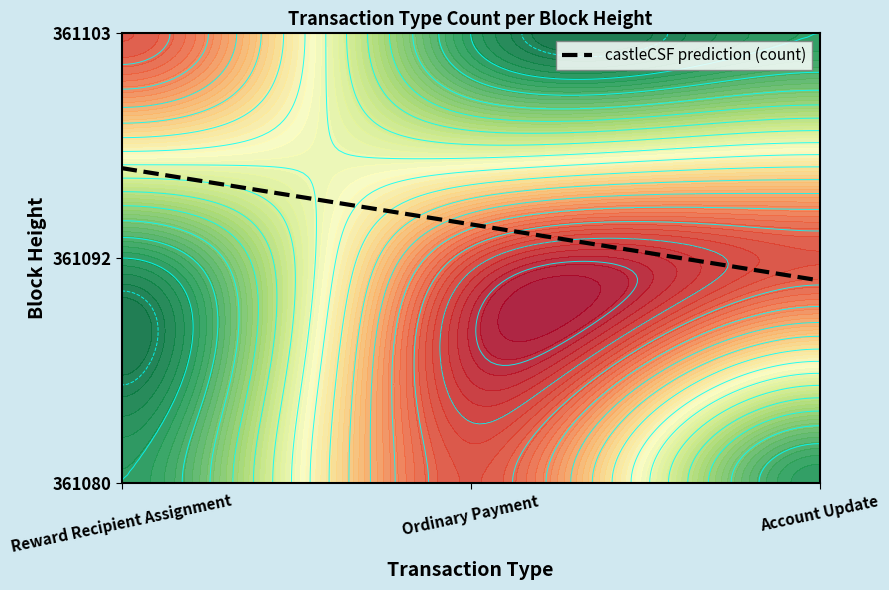

What is the sum of the Reward Recipient Assignment values at 361092 and 361103?

1